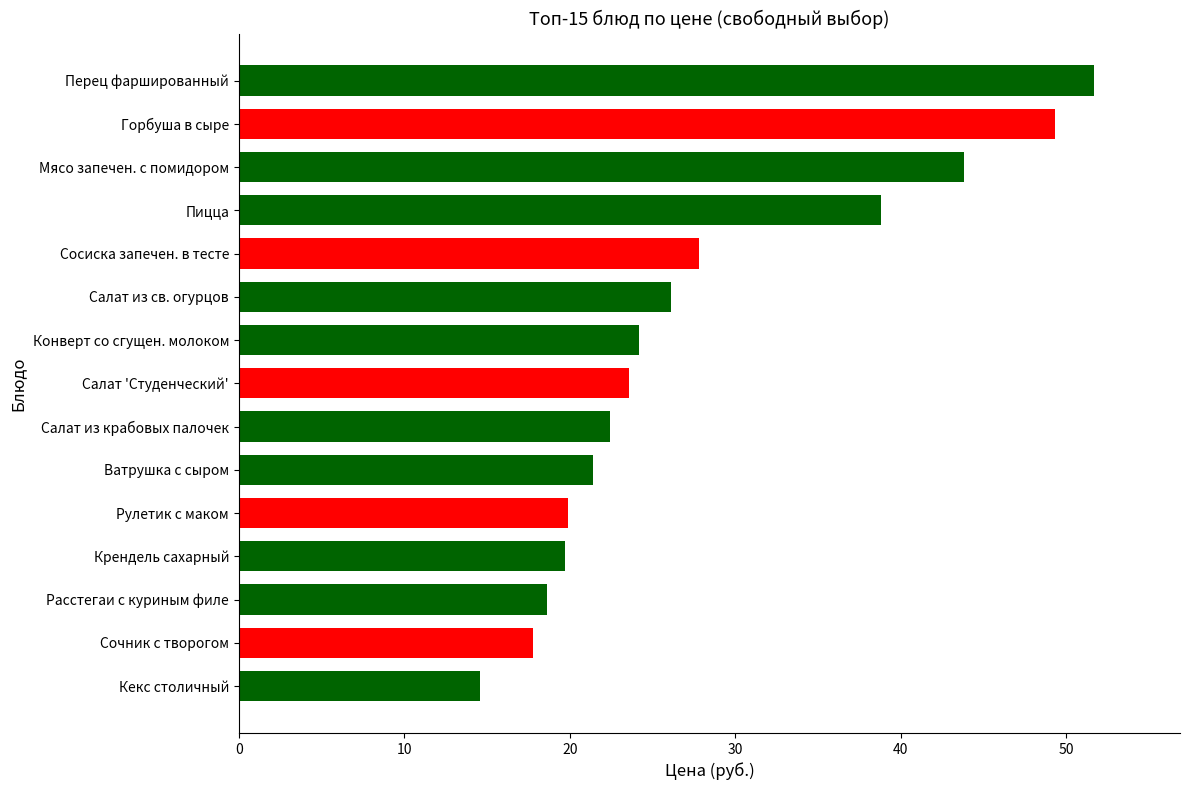

What is the change in value from Салат 'Студенческий' to Крендель сахарный?

-3.9